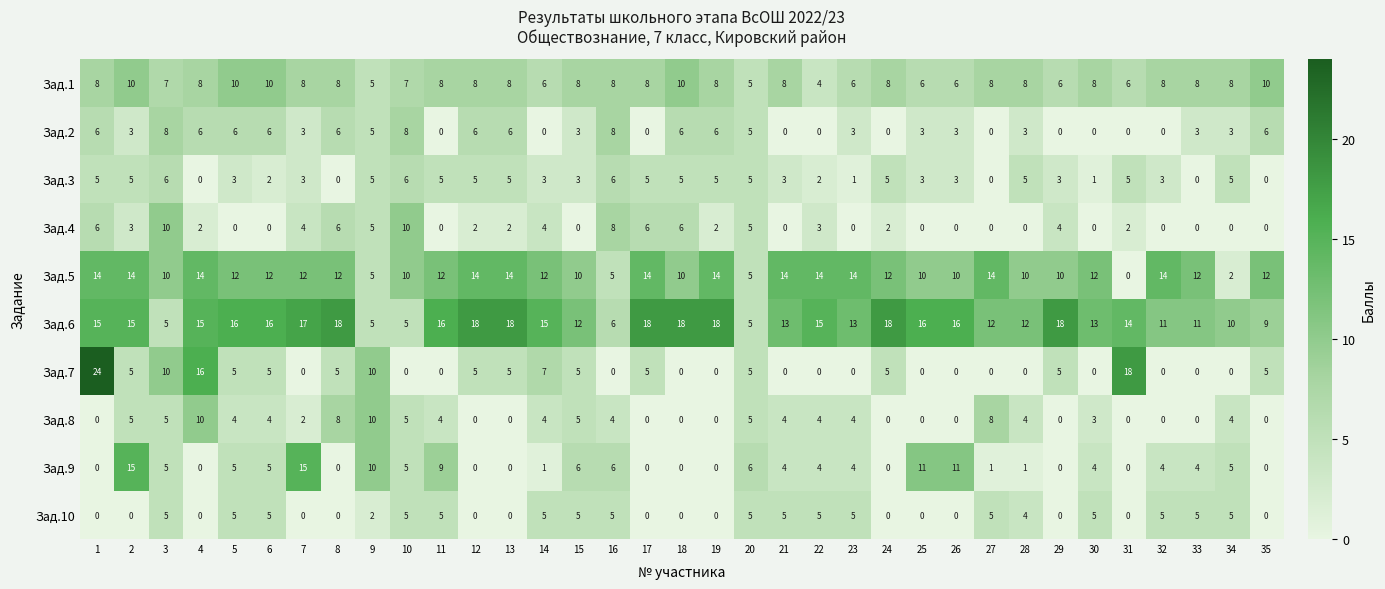

Count the number of categories in the chart.

35